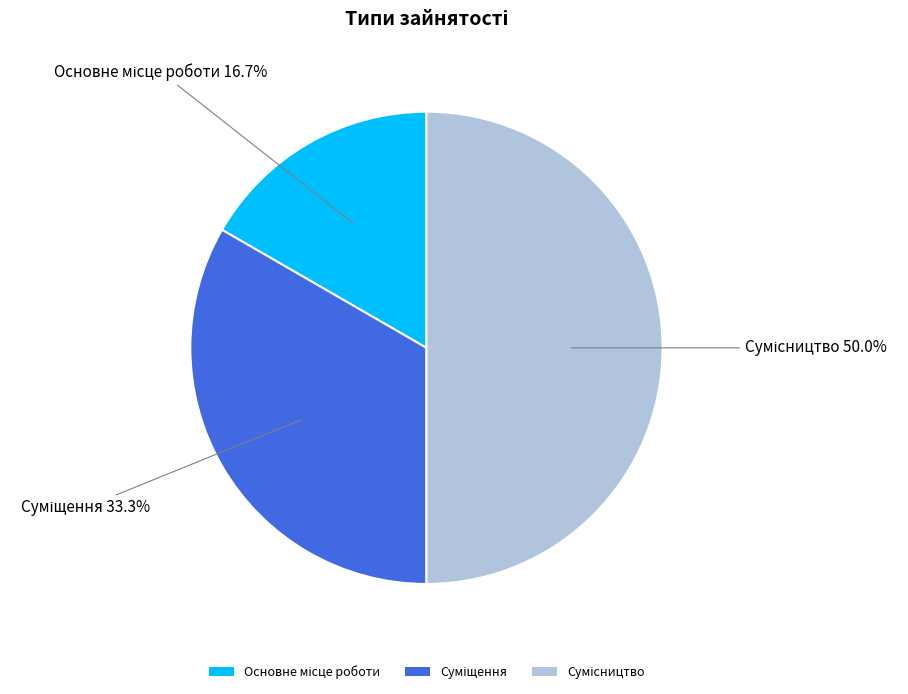

To the nearest percent, what is the combined percentage of Суміщення and Сумісництво?

83%